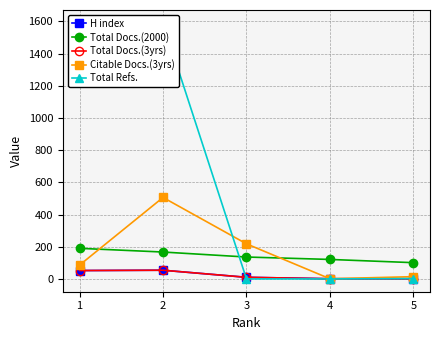

Reading left to right, transcribe all the data shown in this chart.

H index: 1=52	2=54	3=10	4=1	5=1
Total Docs.(2000): 1=190	2=167	3=136	4=121	5=101
Total Docs.(3yrs): 1=52	2=54	3=10	4=1	5=1
Citable Docs.(3yrs): 1=86	2=506	3=218	4=1	5=14
Total Refs.: 1=1468	2=1591	3=0	4=0	5=2